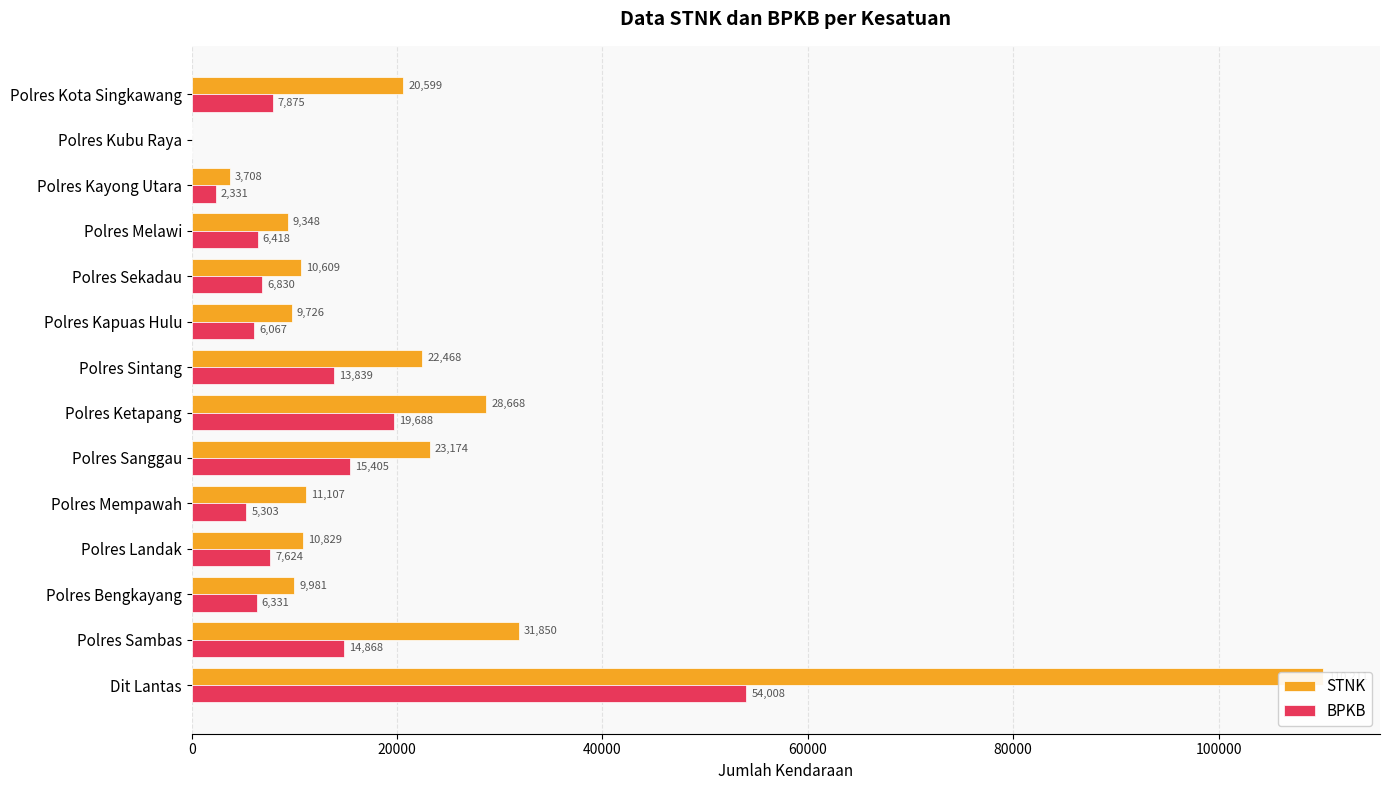

Which series has the largest range (max minus min)?

STNK